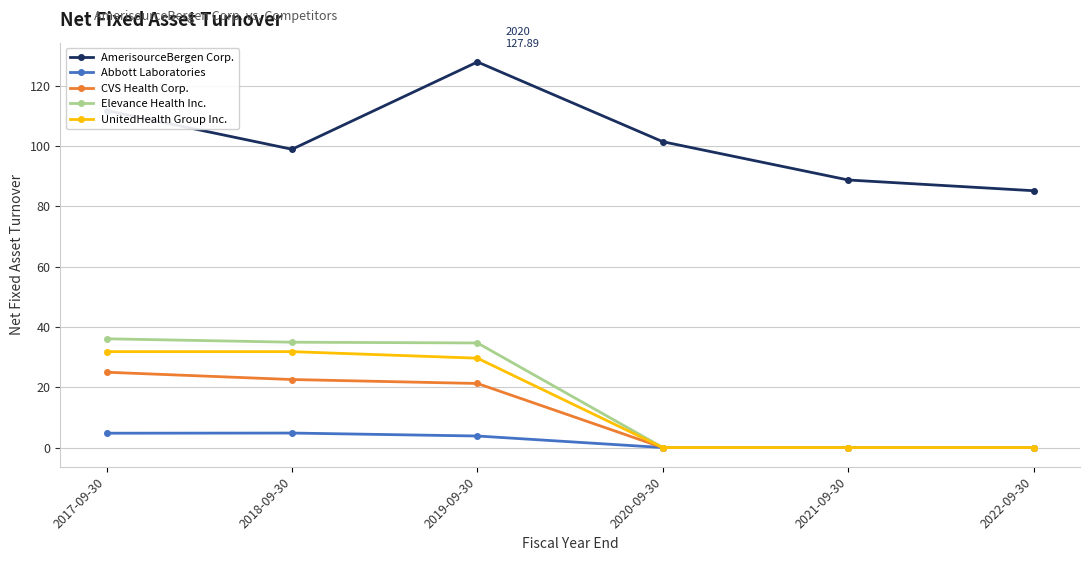

Is this an area chart (filled region under the line)?

No